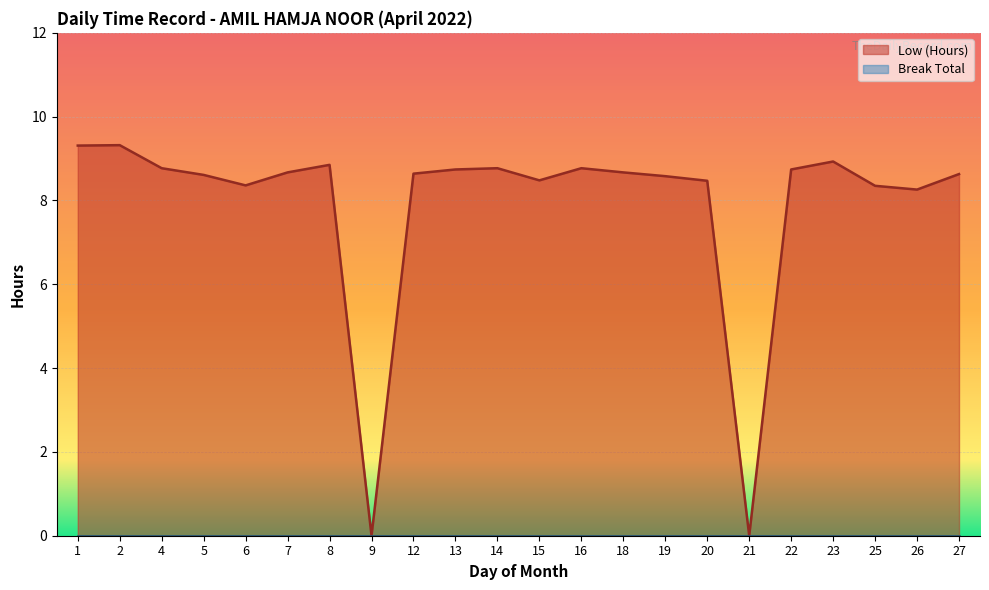

How many values are above zero?

20